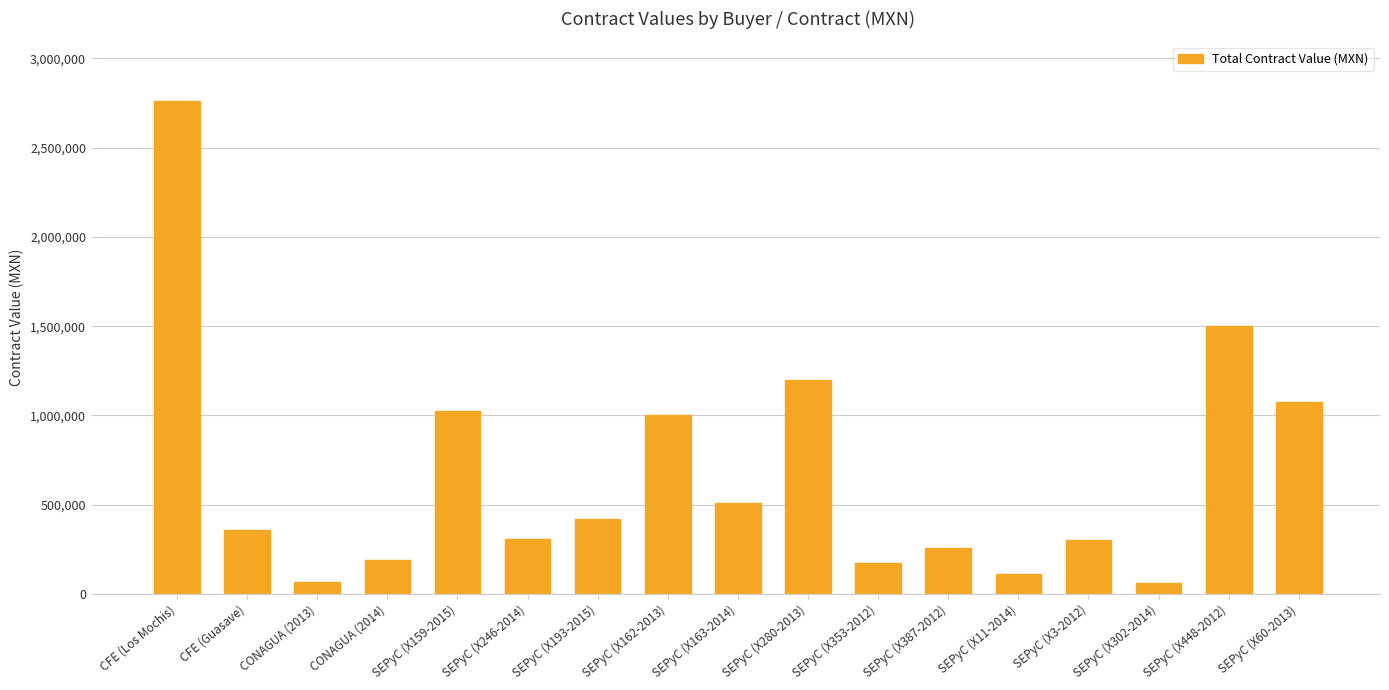

Is it true that the value at SEPyC (X387-2012) is 258620.7?

True